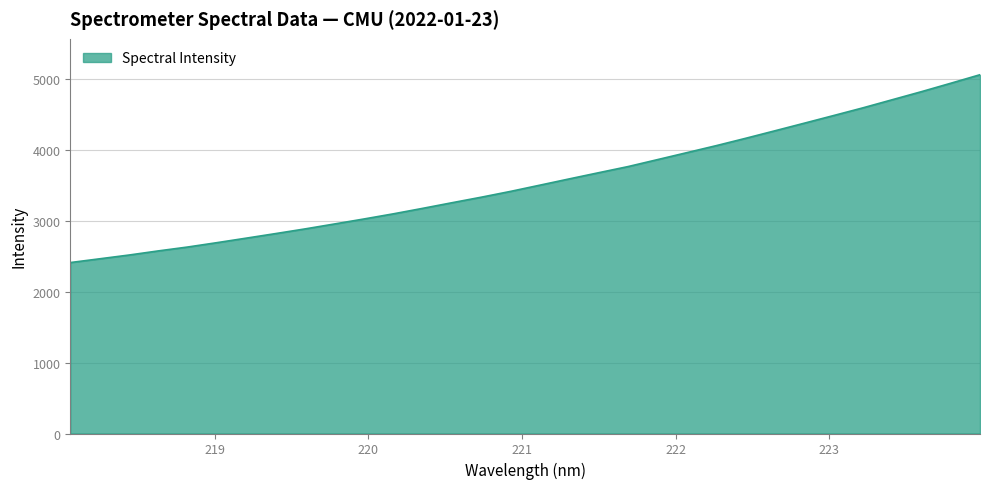

What is the greatest value displayed?

5053.3